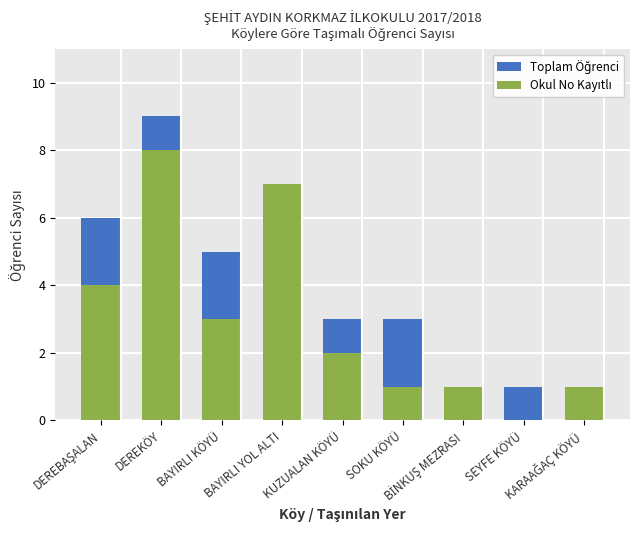

Where does the Toplam Öğrenci series first go above 3?

DEREBAŞALAN